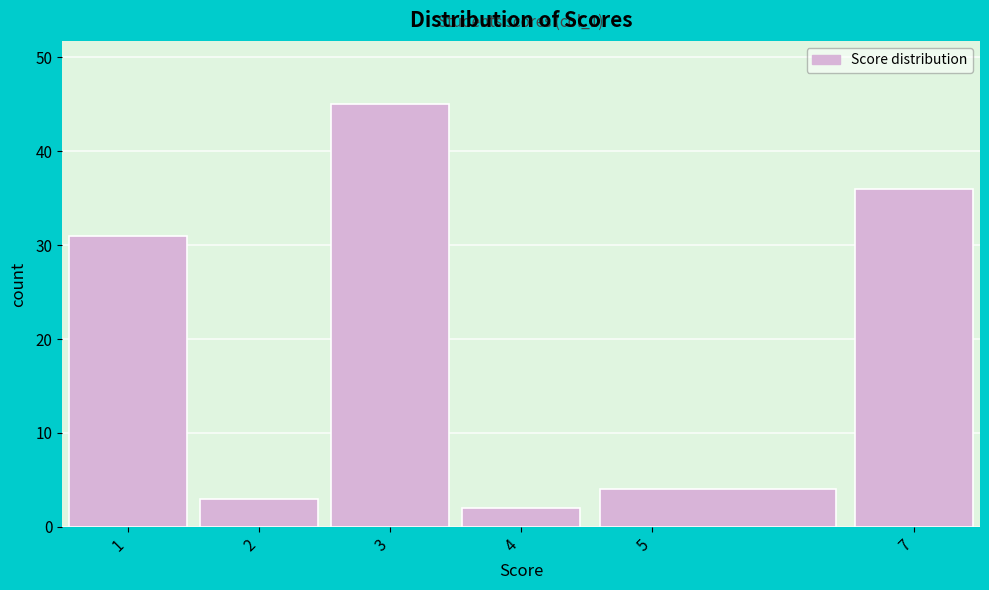

Over which range of the x-axis is the bar tallest?

2.5 to 3.5